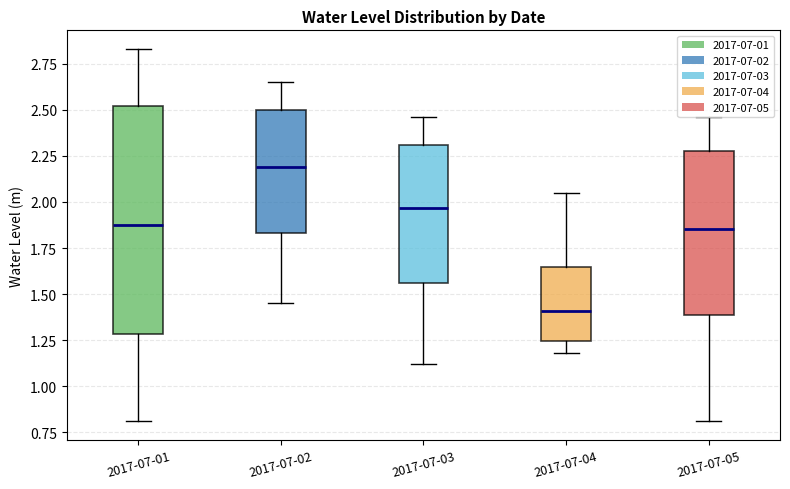

Reading left to right, transcribe this box plot: for each box, give where its median line is, the range the box spans, and where its two whiskers end, as read against the y-axis. The values are not printed on the chart, so give them approximately, as read against the axis.

2017-07-01: median 1.90, box 1.30 to 2.50, whiskers 0.80 to 2.85
2017-07-02: median 2.20, box 1.85 to 2.50, whiskers 1.45 to 2.65
2017-07-03: median 1.95, box 1.55 to 2.30, whiskers 1.10 to 2.45
2017-07-04: median 1.40, box 1.25 to 1.65, whiskers 1.20 to 2.05
2017-07-05: median 1.85, box 1.40 to 2.30, whiskers 0.80 to 2.45